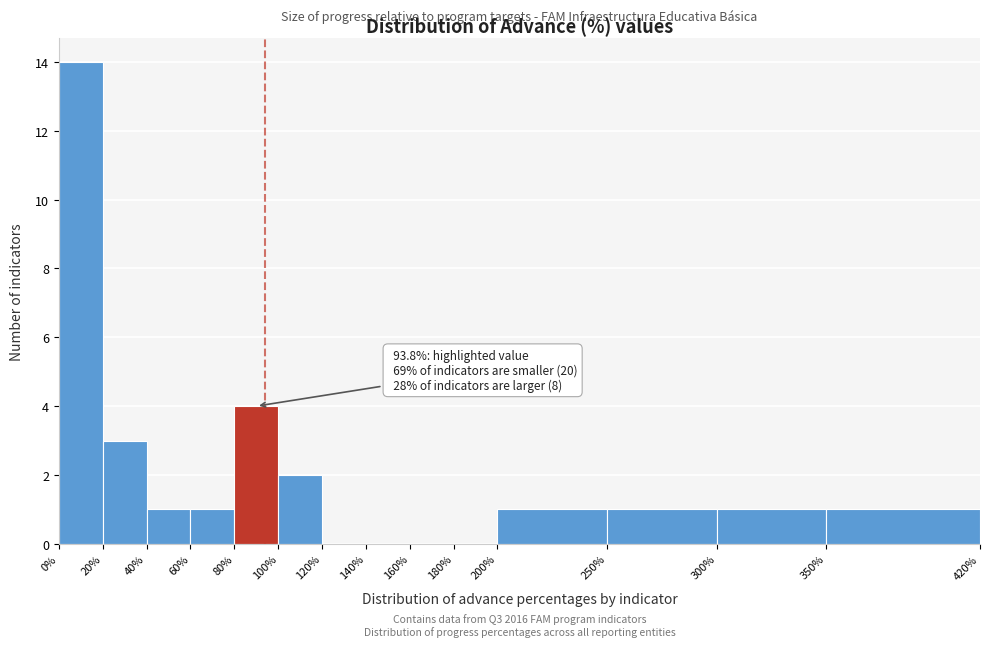

Over which range of the x-axis is the bar tallest?

0% to 20%